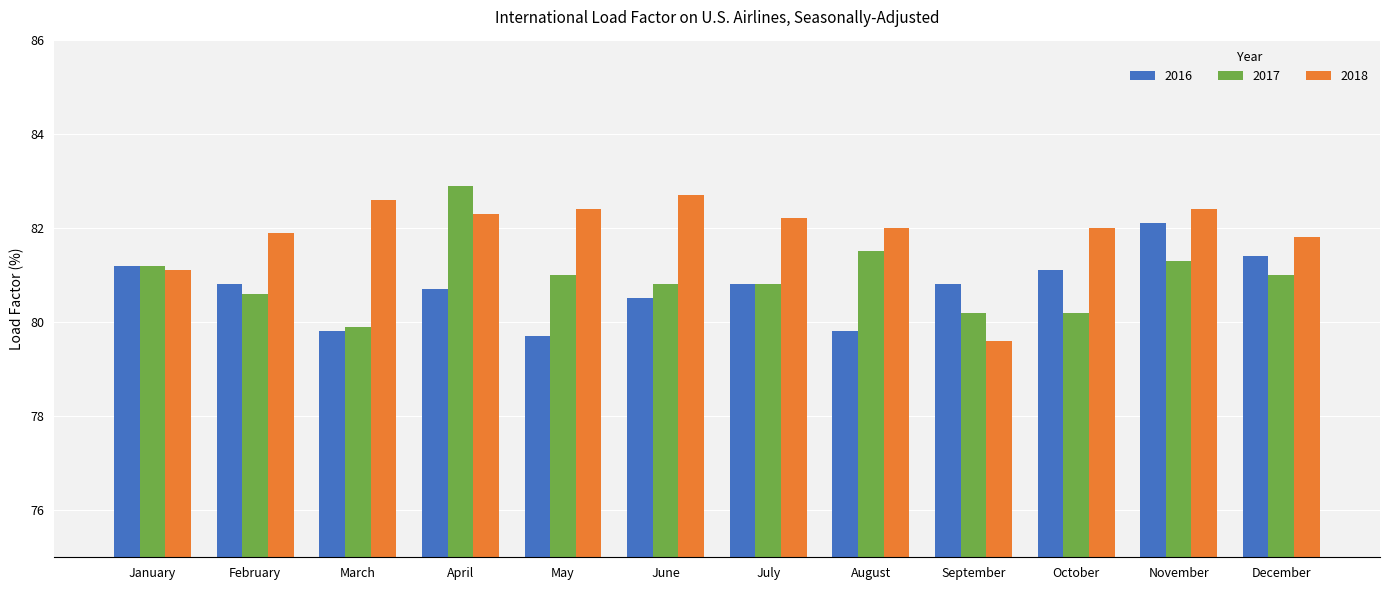

What is the total value across all series at August?

243.3